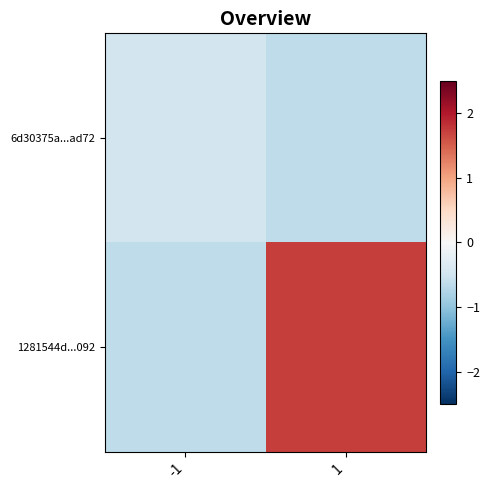

Count the number of data series in this chart.

2